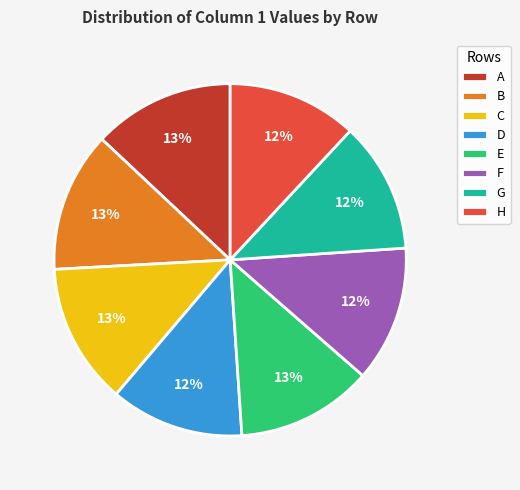

To the nearest percent, what percentage of the pie is D?

12%